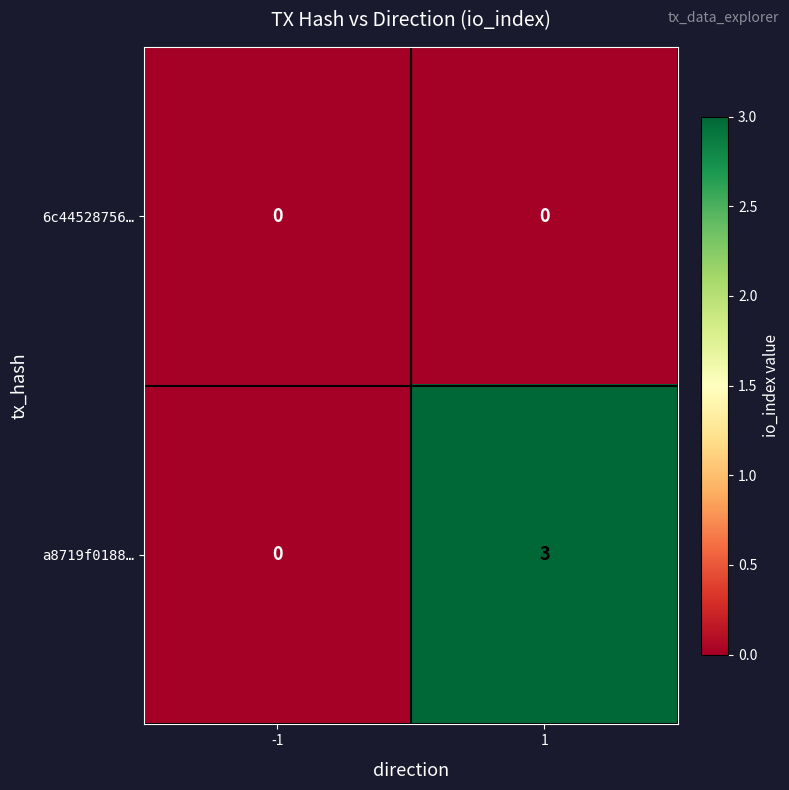

At which category is the sum across all series the highest?

1